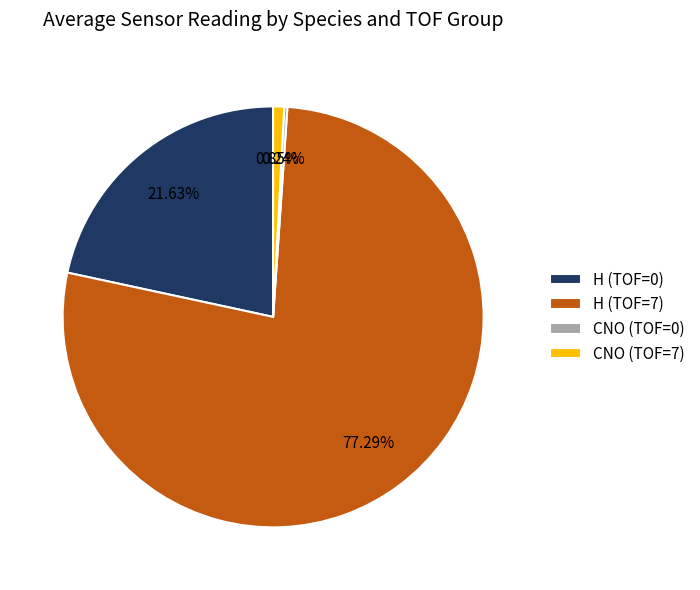

To the nearest percent, what is the average slice percentage?

25%